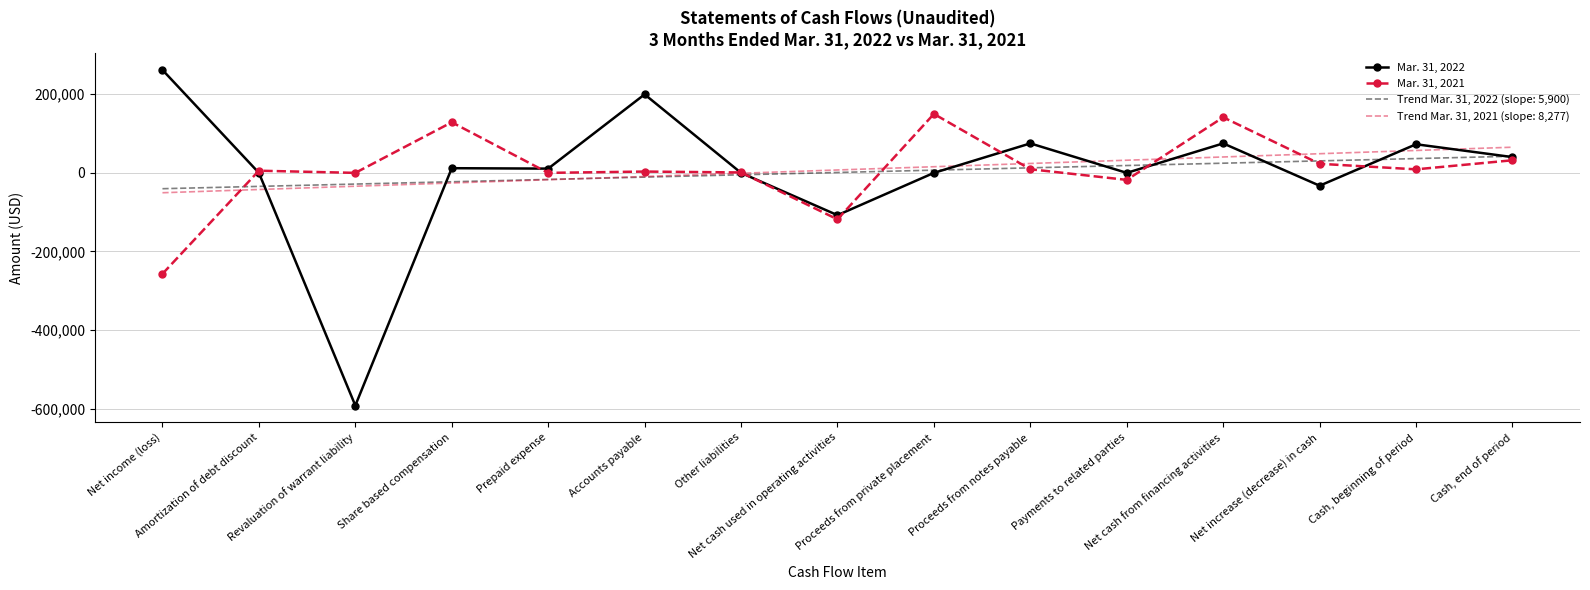

What is the difference between the maximum and second lowest values in the Mar. 31, 2022 series?

369619.0